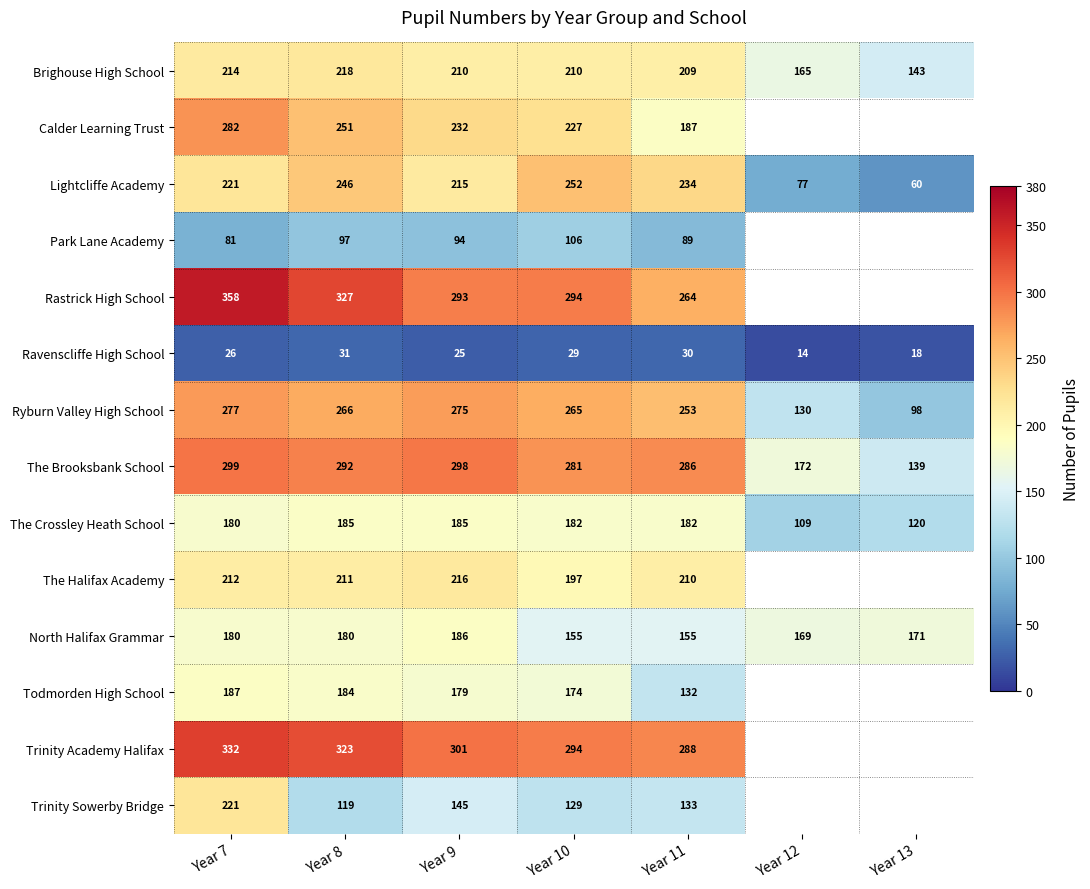

What is the spread (max minus min) of values at Year 7?

332